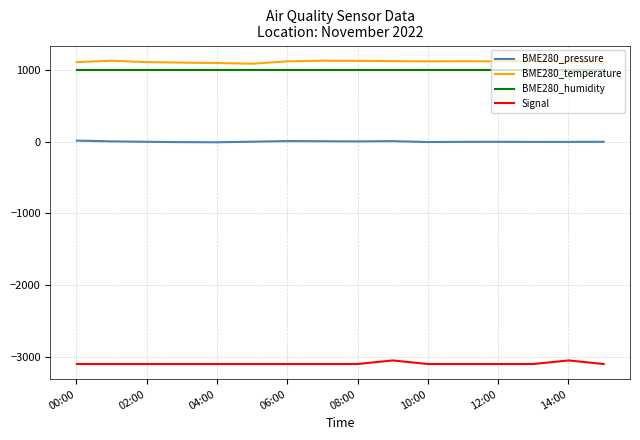

True or false: BME280_pressure and Signal cross at least once.

False